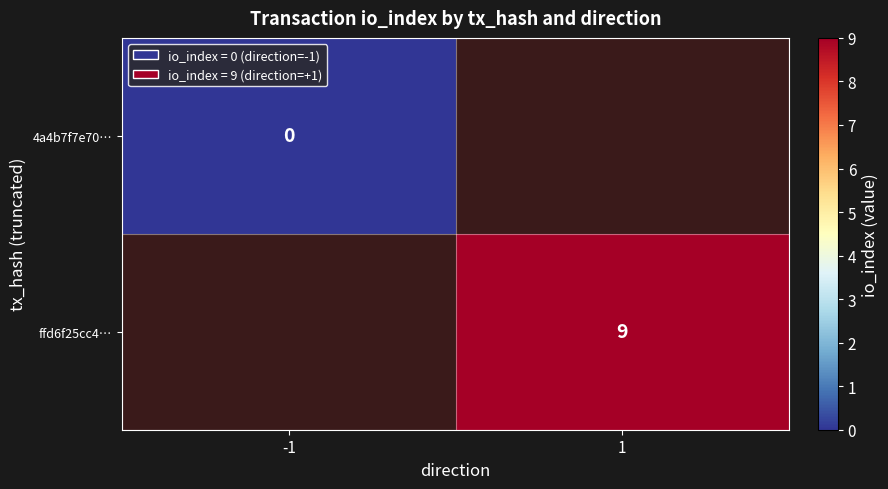

The value of ffd6f25cc4… at 1 is 15. True or false?

False